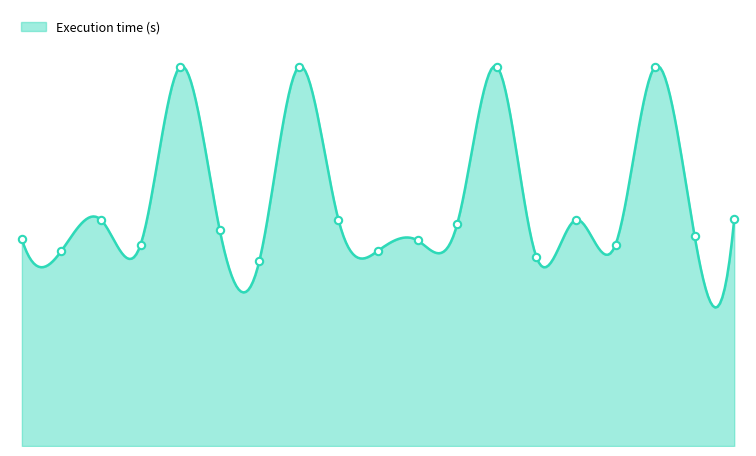

What is the ratio of the value at 2013-09-01 to the value at 2013-07-22?

0.5